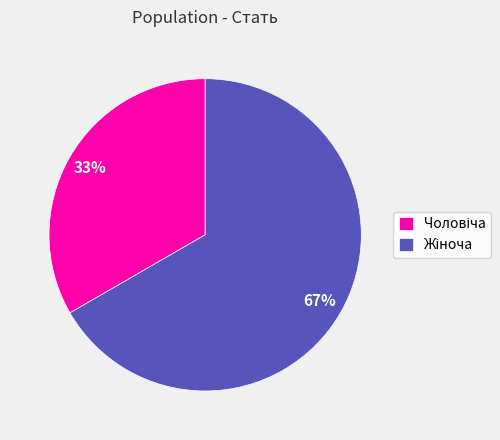

To the nearest percent, what is the average slice percentage?

50%